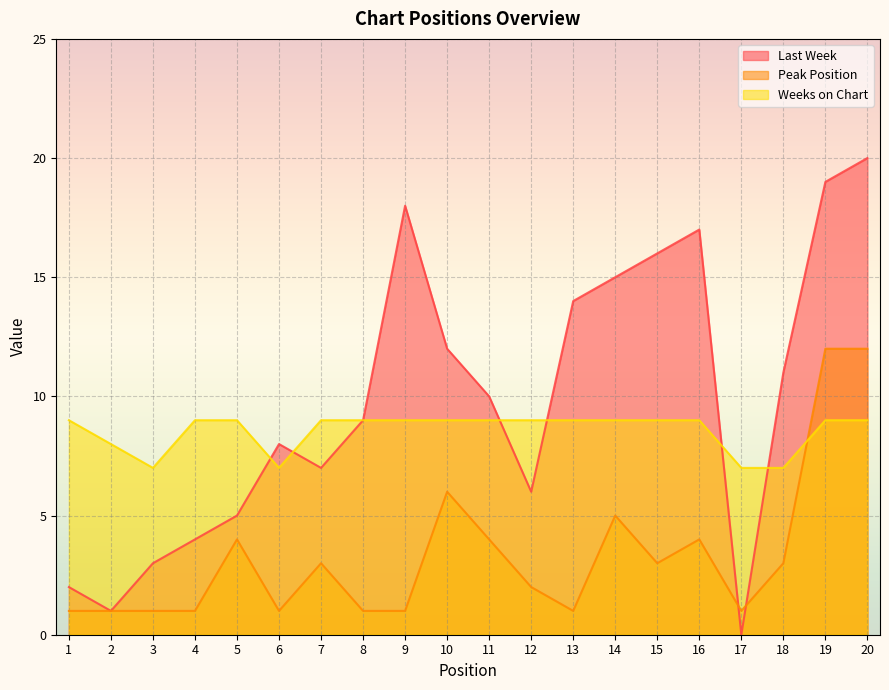

Count the number of data series in this chart.

3